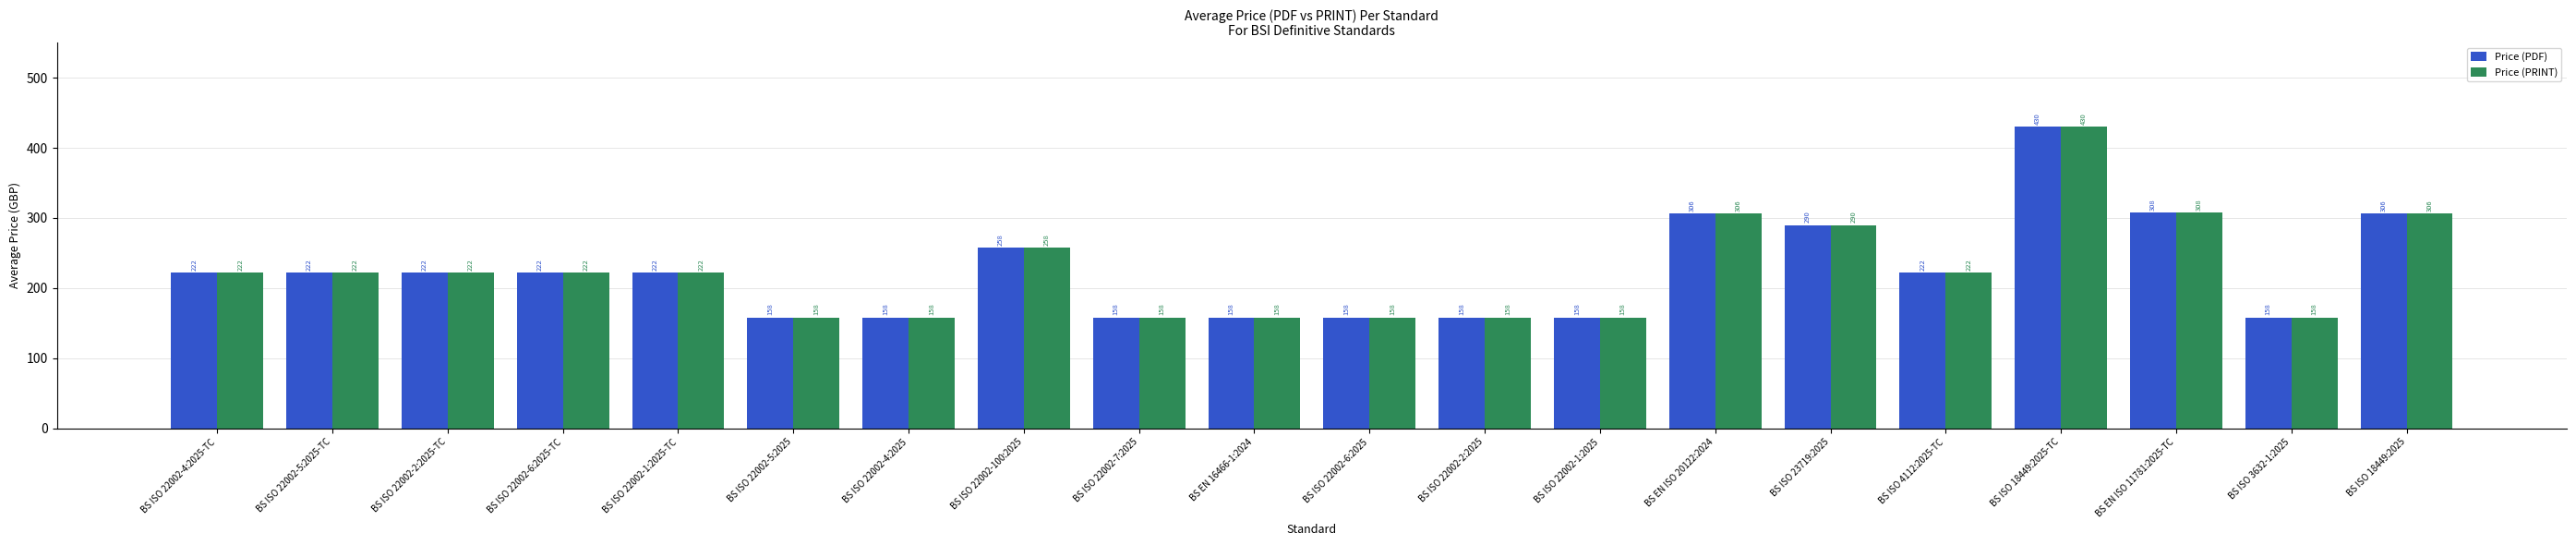

At which label is Price (PRINT) closest to 294?

BS ISO 23719:2025